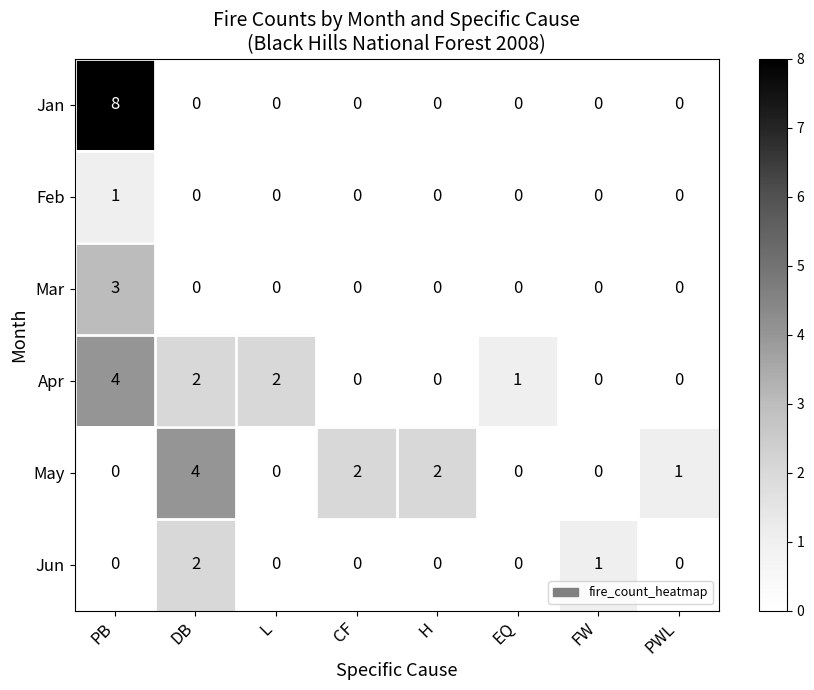

Is the value of Mar at CF greater than the value of May at DB?

No